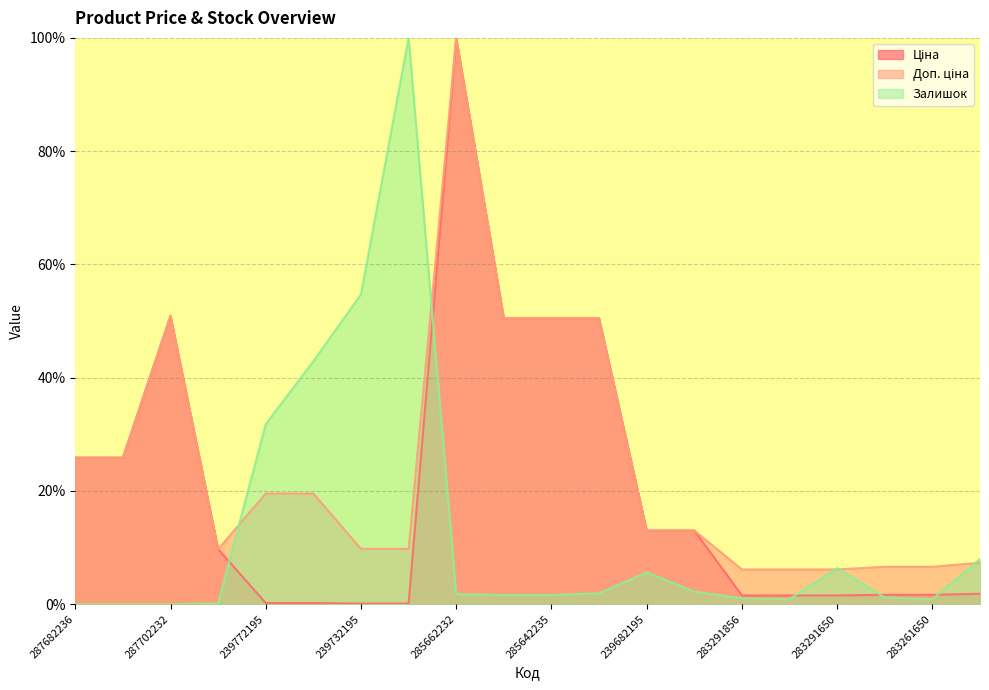

At which label does Залишок reach its peak?

239732179